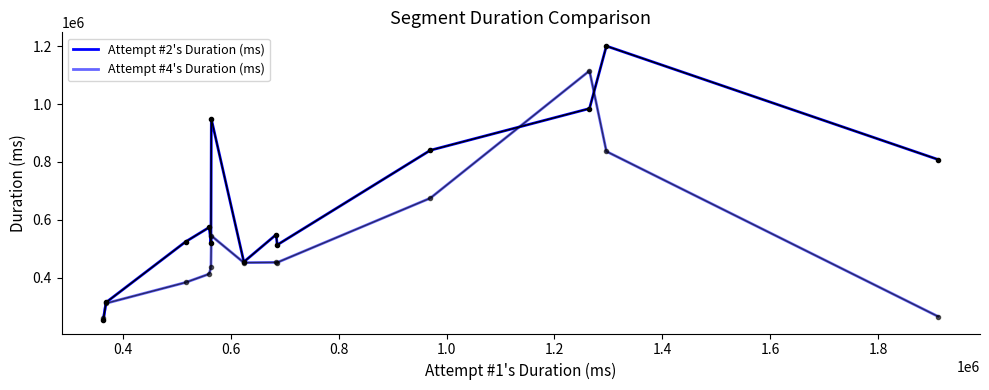

Is this an area chart (filled region under the line)?

No